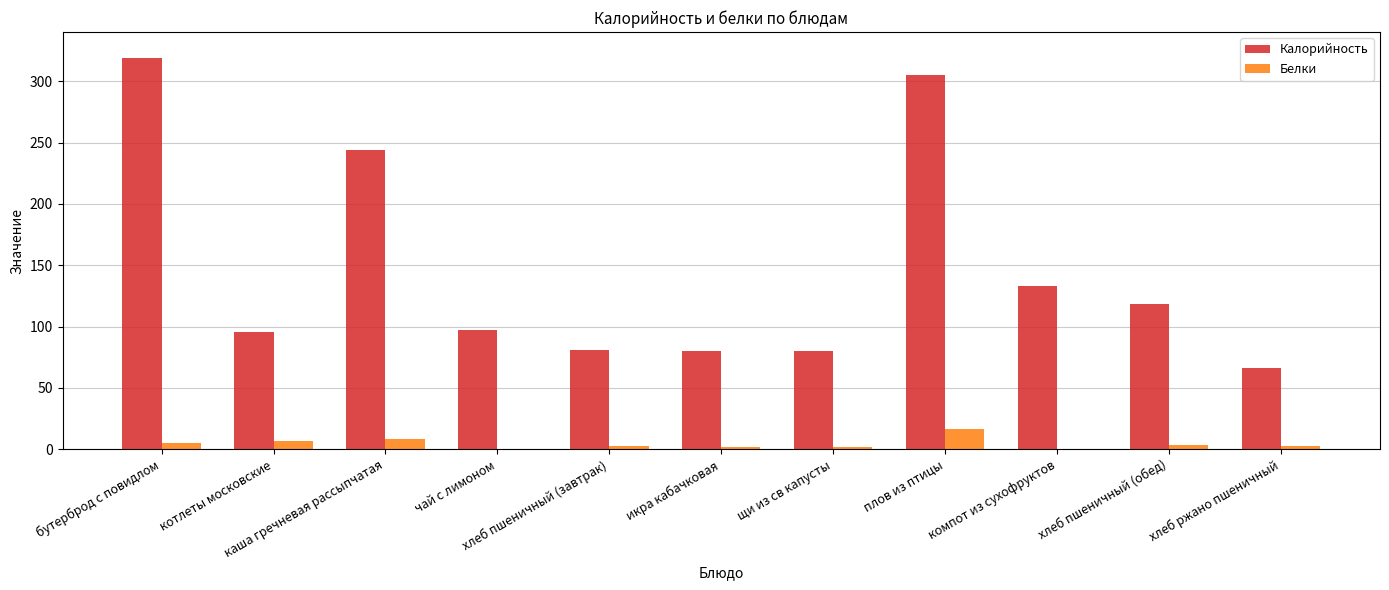

Reading left to right, list all the values displayed in this chart.

Калорийность: бутерброд с повидлом=318.8	котлеты московские=95.6	каша гречневая рассыпчатая=243.8	чай с лимоном=97.0	хлеб пшеничный (завтрак)=81.0	икра кабачковая=80.3	щи из св капусты=79.9	плов из птицы=305.3	компот из сухофруктов=132.8	хлеб пшеничный (обед)=118.5	хлеб ржано пшеничный=66.6
Белки: бутерброд с повидлом=5.2	котлеты московские=6.9	каша гречневая рассыпчатая=8.6	чай с лимоном=0.1	хлеб пшеничный (завтрак)=2.4	икра кабачковая=1.6	щи из св капусты=1.6	плов из птицы=16.9	компот из сухофруктов=0.7	хлеб пшеничный (обед)=3.2	хлеб ржано пшеничный=2.4